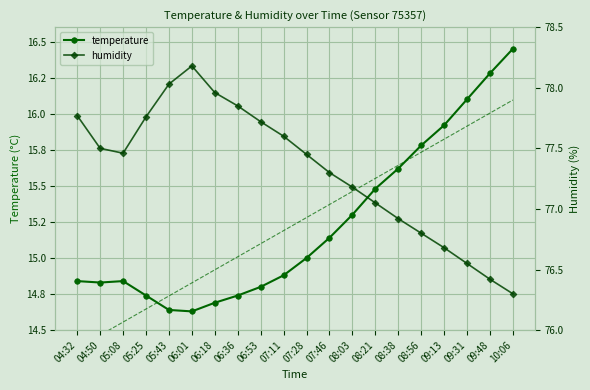

True or false: temperature (trend) has a value of 7.7 at 05:25.

False